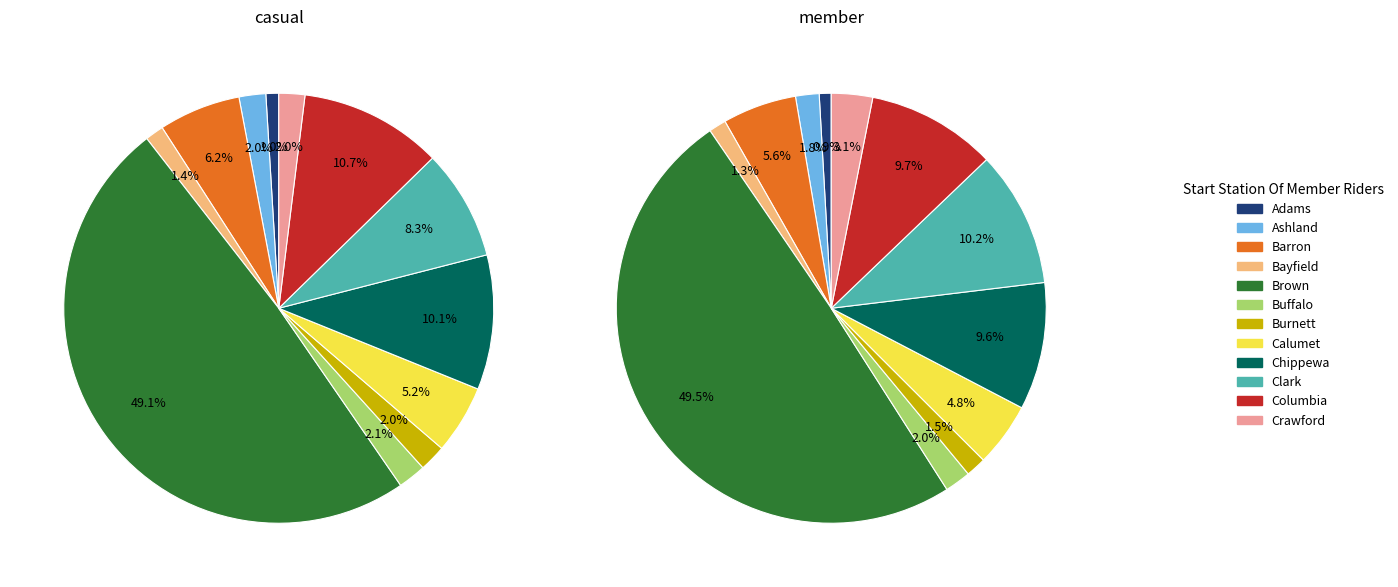

Which series has the widest spread of values?

casual